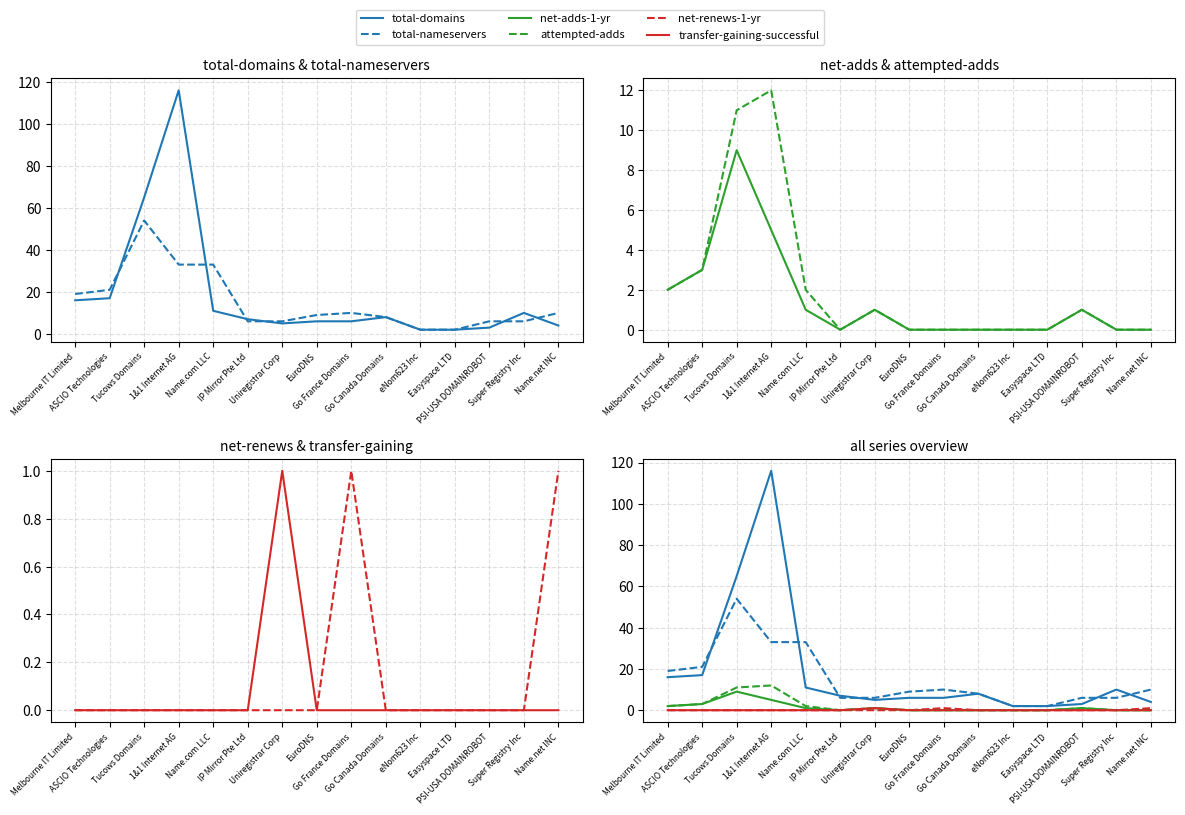

What is the spread (max minus min) of values at PSI-USA DOMAINROBOT?

6